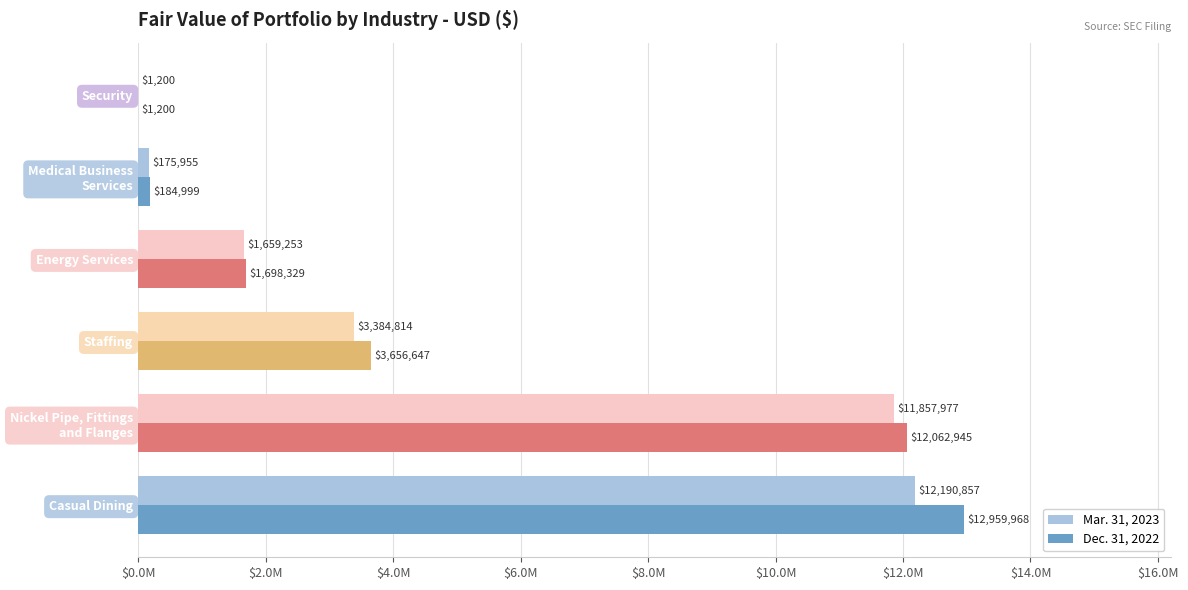

What is the sum of all Mar. 31, 2023 values?

29270056